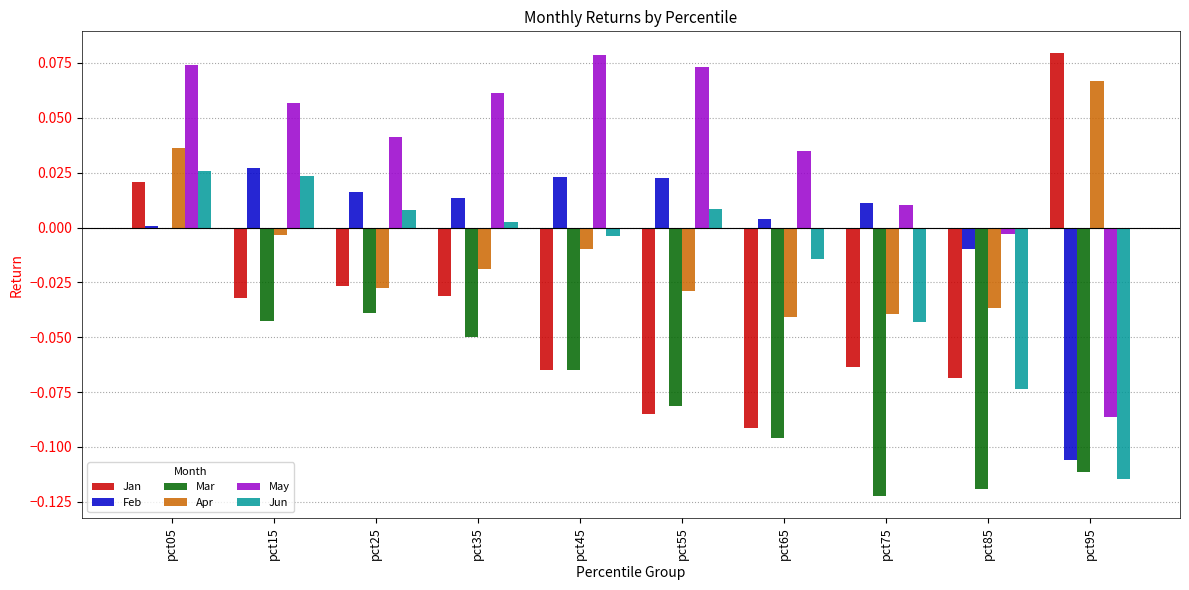

Which series has the largest total across all categories?

May